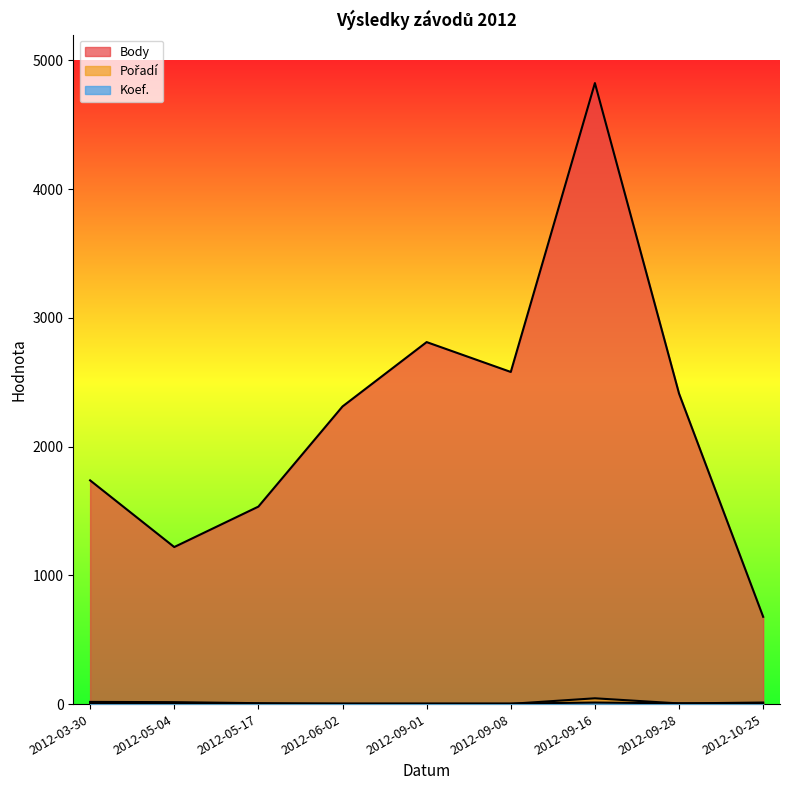

Does the chart have visible grid lines?

No